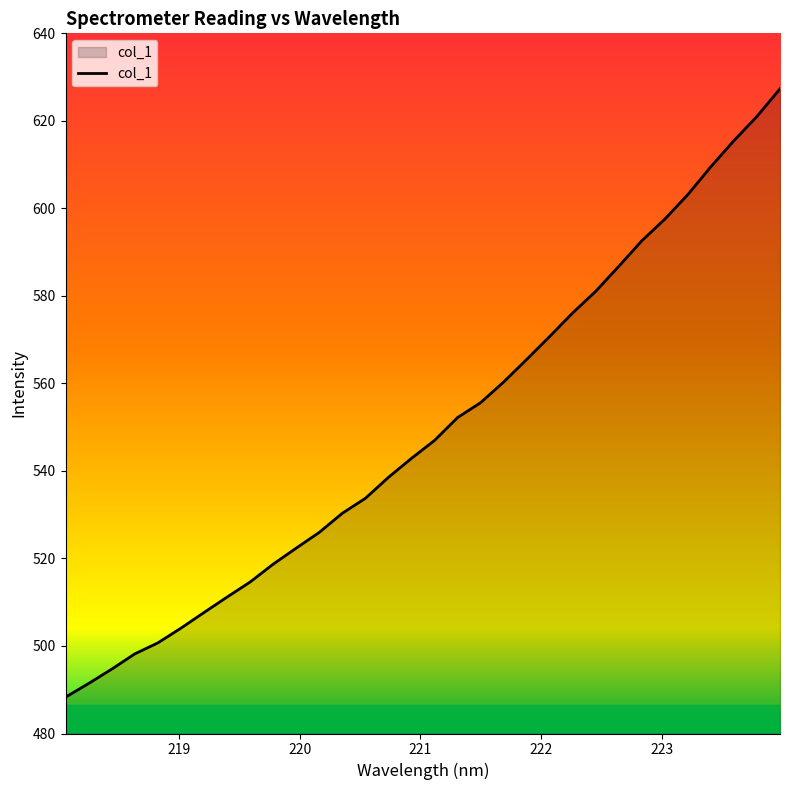

What is the difference between the maximum and minimum values?

139.0